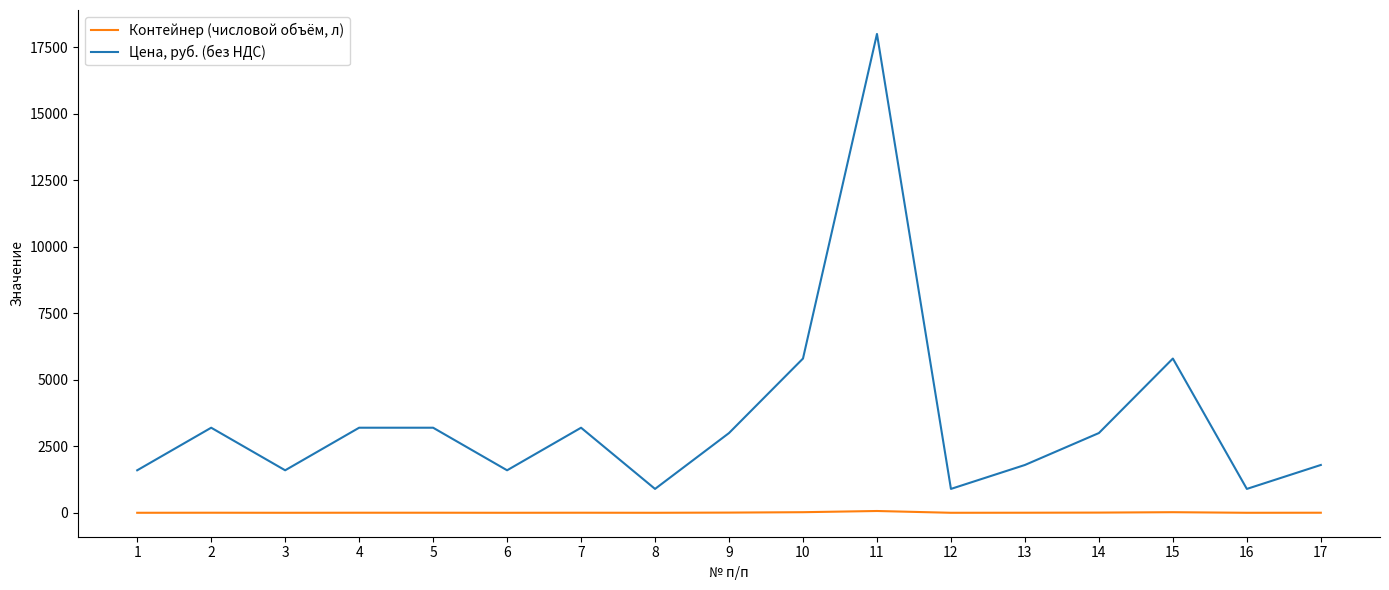

Count the number of data series in this chart.

2